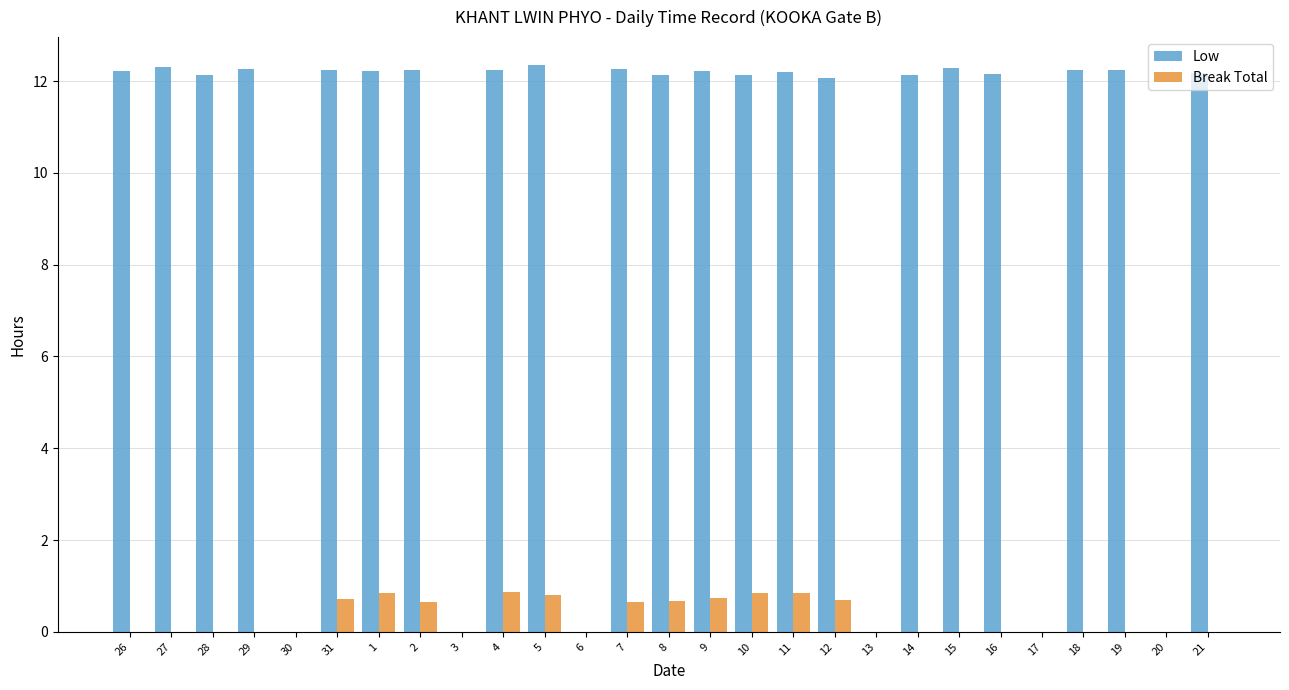

The value of Break Total at 6 is 0.0. True or false?

True